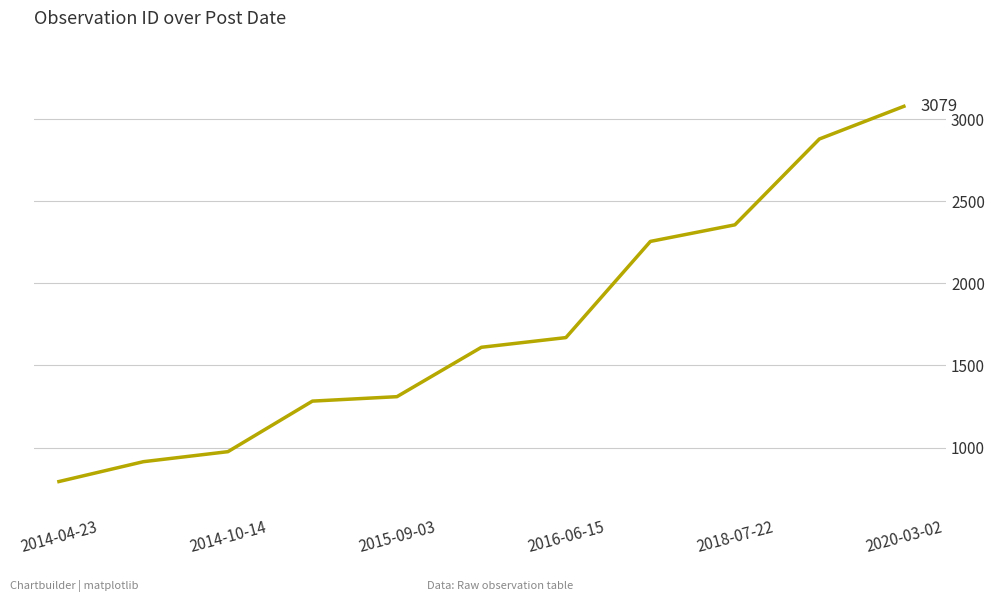

What is the difference between the maximum and minimum values?

2286